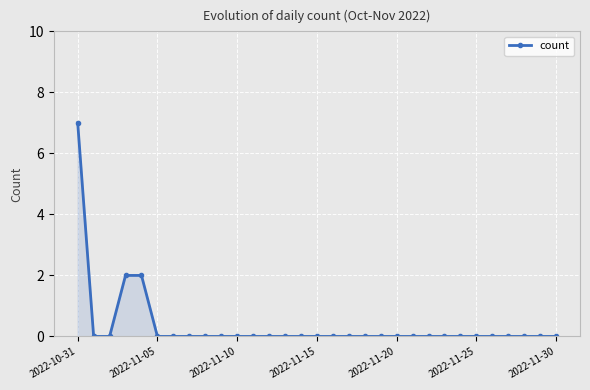

What is the sum of all values?

11